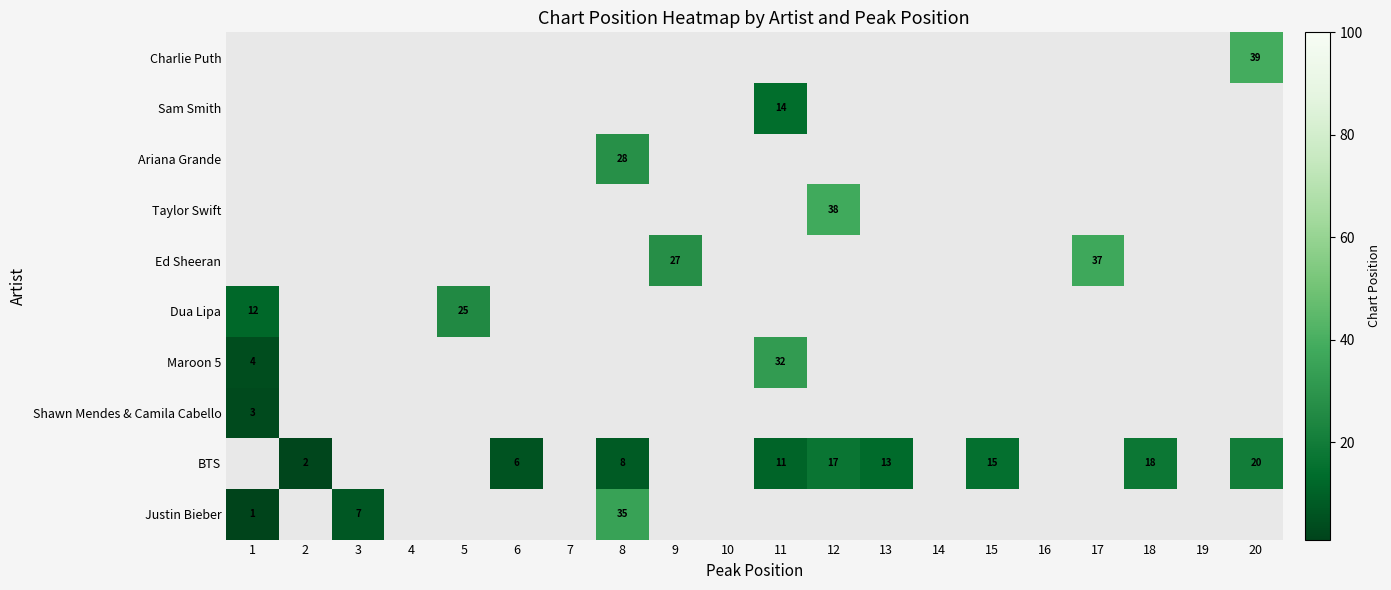

At which category does the chart reach its peak across all series?

20